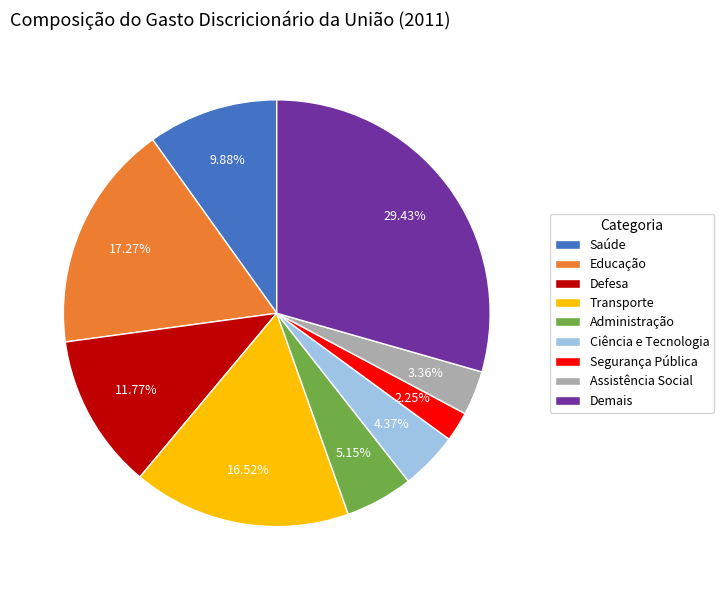

Is there a majority slice in this chart?

No